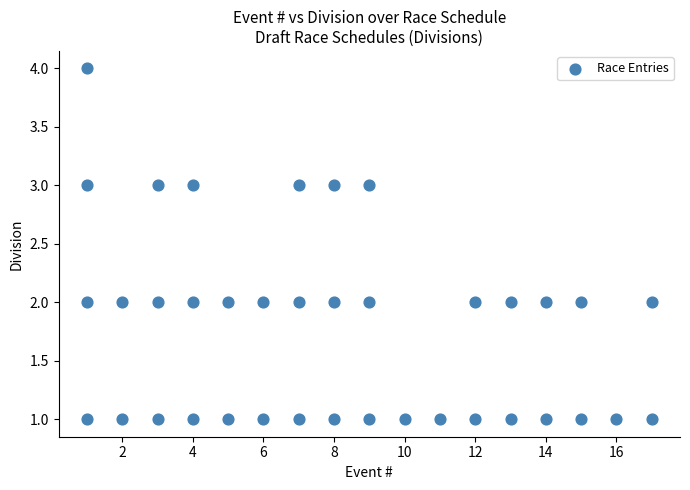

What is the range of X values (max minus min)?

16